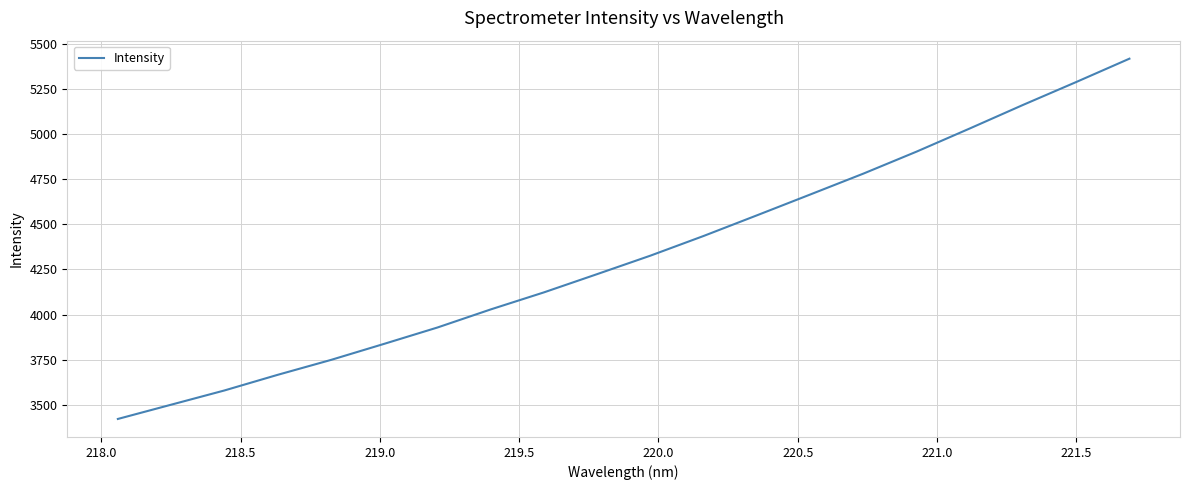

What is the difference between the maximum and minimum values?

1998.3